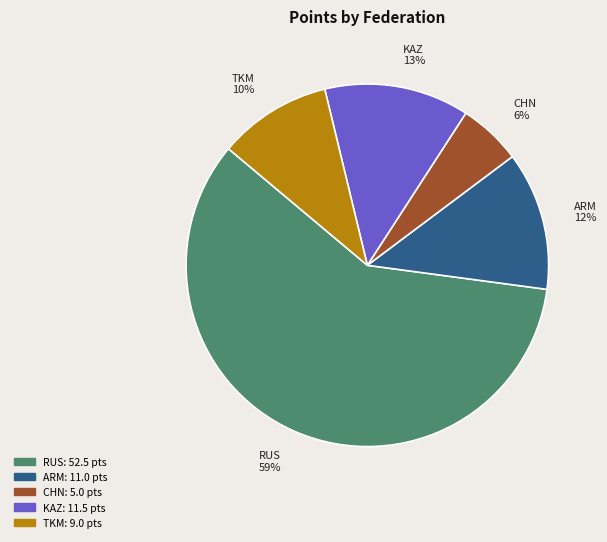

To the nearest percent, what is the difference between the largest and smallest slice percentages?

53%